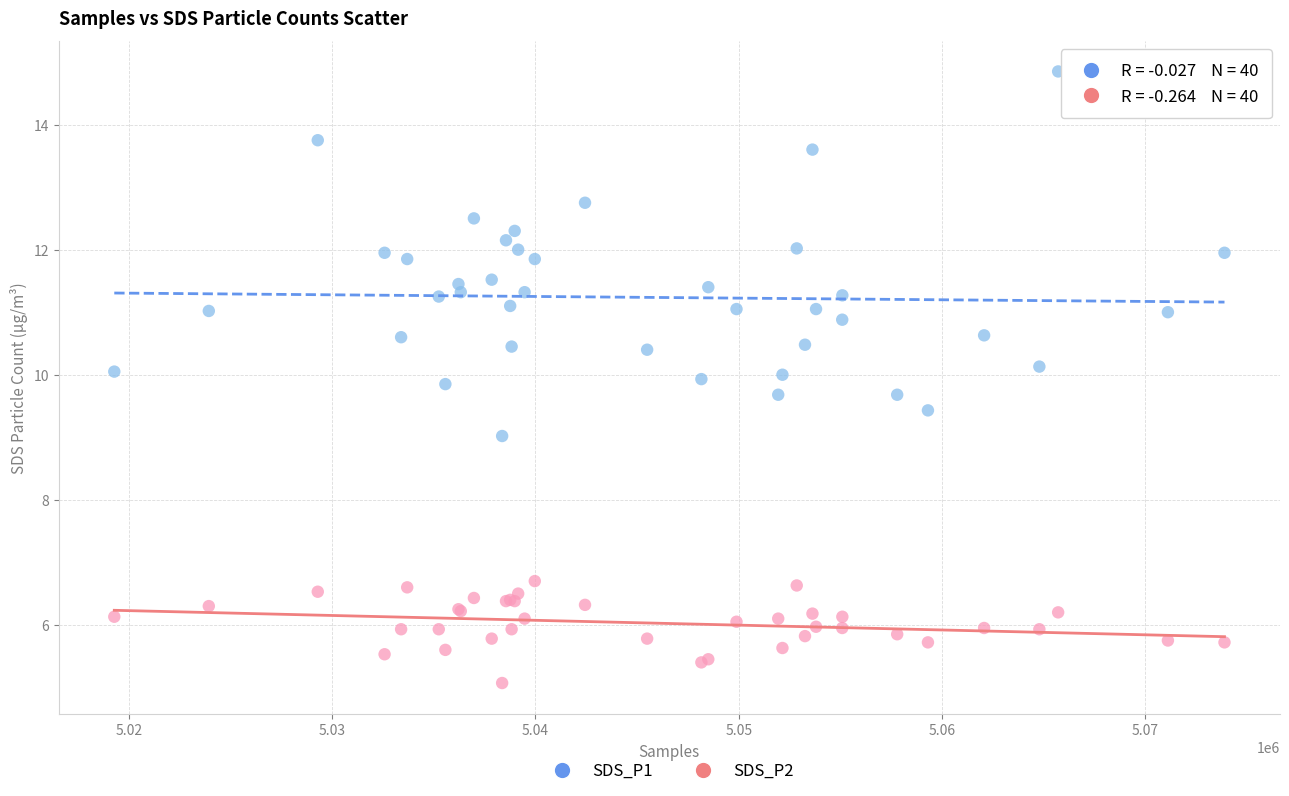

Which series contains the lowest Y value?

SDS_P2